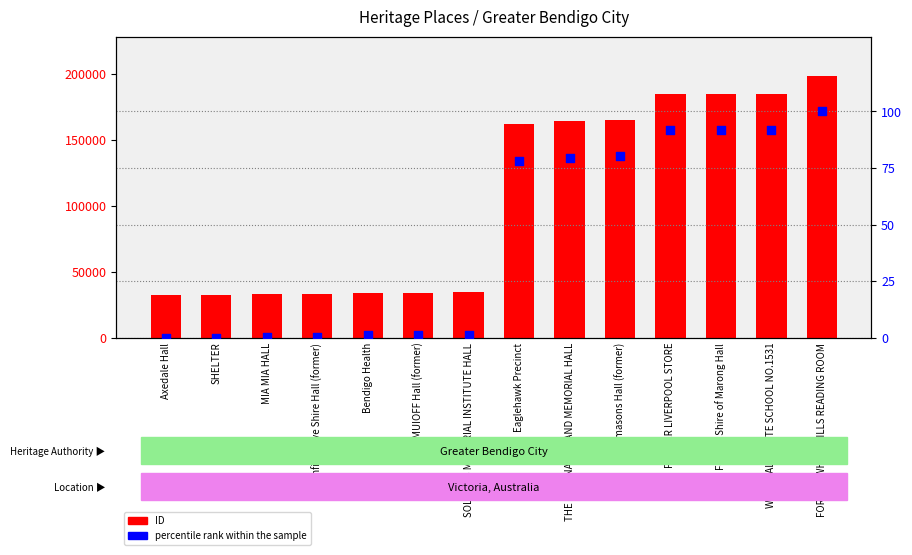

Which series has the largest Y range (max minus min)?

ID